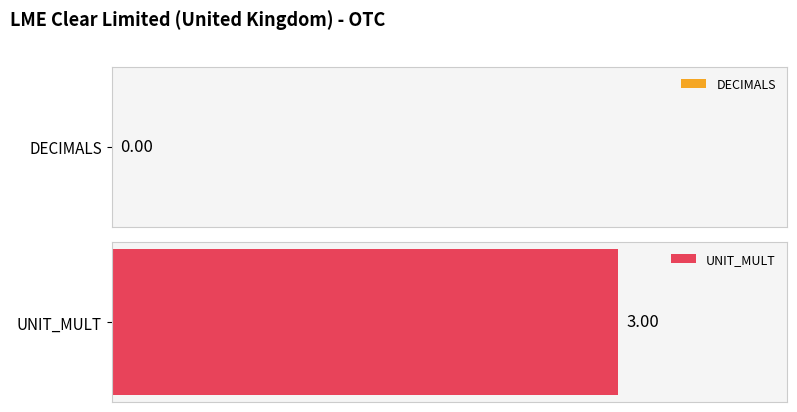

The DECIMALS series shows 0 at 2018. True or false?

True